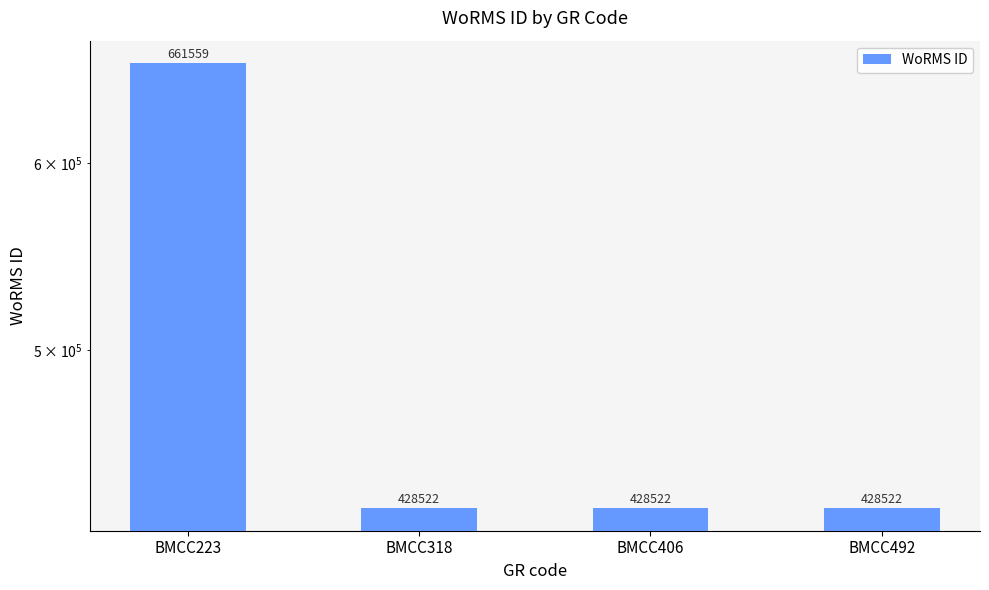

Which category has the lowest value across all series?

BMCC318